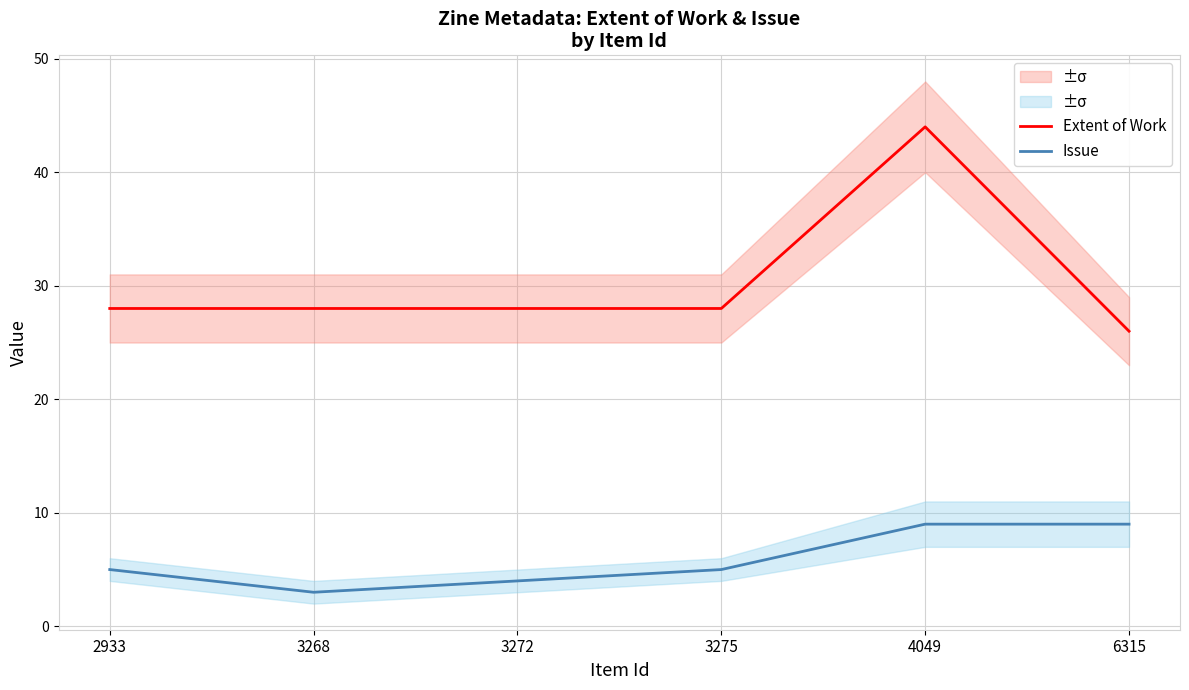

List the series in order of their peak value, highest first.

Extent of Work, Issue